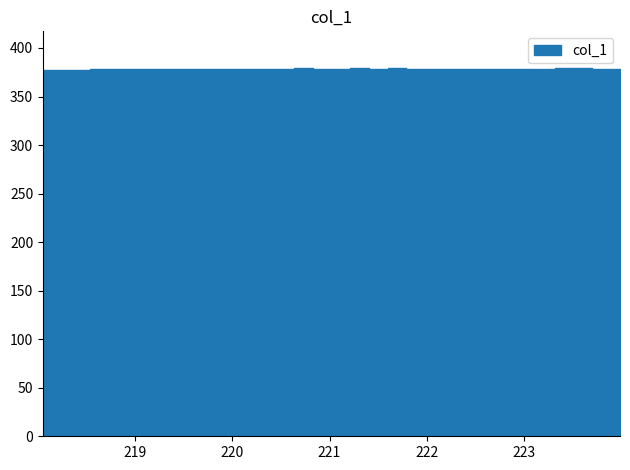

Rank the categories by value from highest to lowest.

220.7354, 221.3083, 223.408, 223.5987, 221.6902, 220.9264, 222.8355, 222.6447, 222.4538, 223.9802, 222.263, 221.8812, 223.2172, 219.7801, 221.1174, 218.6332, 222.0721, 221.4993, 220.5444, 220.3533, 219.9712, 219.589, 223.7895, 220.1623, 219.3979, 218.8244, 219.0156, 219.2067, 223.0264, 218.442, 218.2508, 218.0596